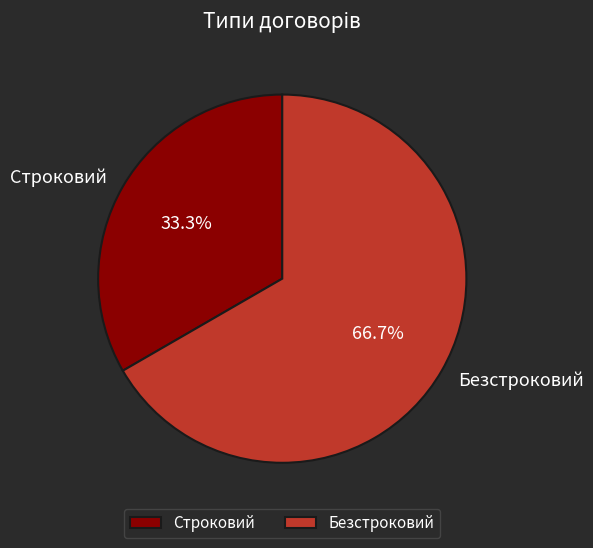

True or false: Безстроковий accounts for 52% of the total.

False